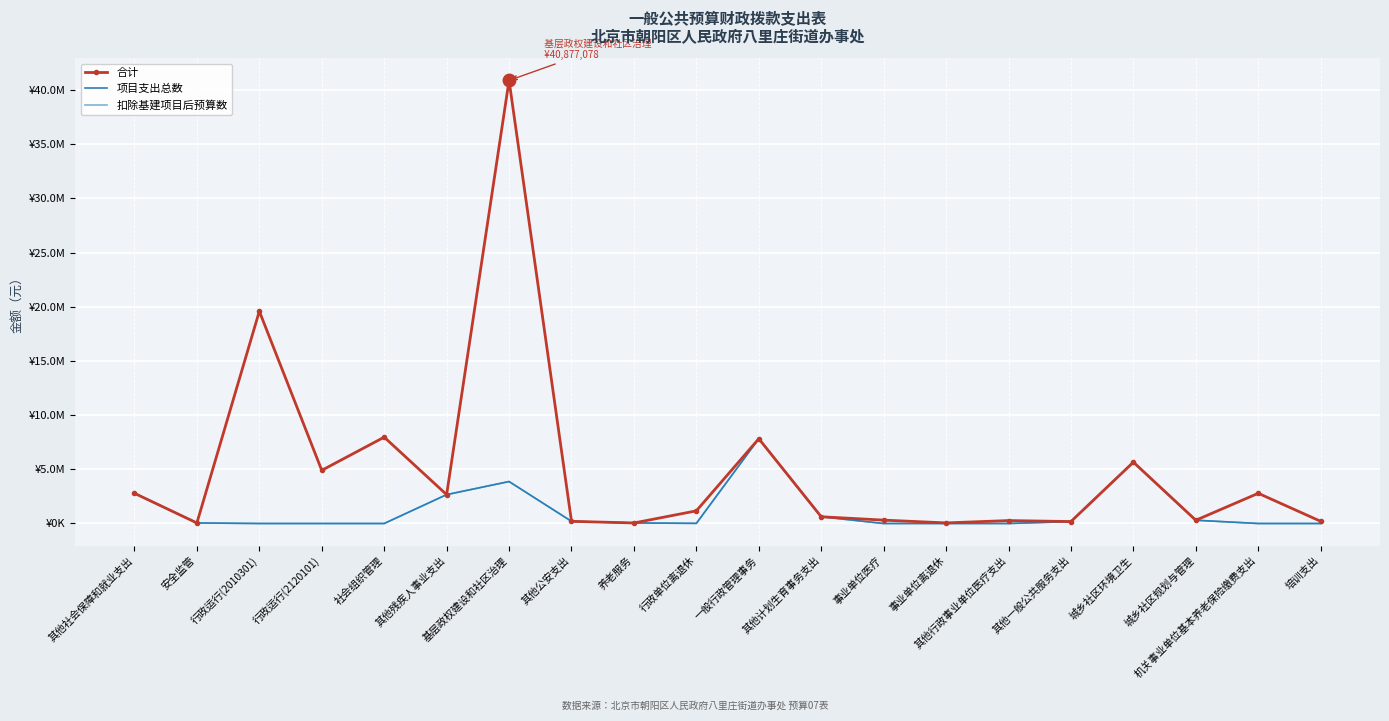

Reading left to right, list all the values displayed in this chart.

合计: 2788140.0	50000.0	19581923.6	4904979.9	7965245.7	2662700.0	40877078.4	200000.0	50000.0	1167480.0	7822600.0	621000.0	311847.7	54980.0	270000.0	180000.0	5658420.0	300000.0	2786234.9	201270.9
项目支出总数: 2788140.0	50000.0	0.0	0.0	0.0	2662700.0	3870900.0	200000.0	50000.0	12860.0	7822600.0	621000.0	0.0	0.0	0.0	180000.0	5658420.0	300000.0	0.0	0.0
扣除基建项目后预算数: 2788140.0	50000.0	0.0	0.0	0.0	2662700.0	3870900.0	200000.0	50000.0	12860.0	7822600.0	621000.0	0.0	0.0	0.0	180000.0	5658420.0	300000.0	0.0	0.0